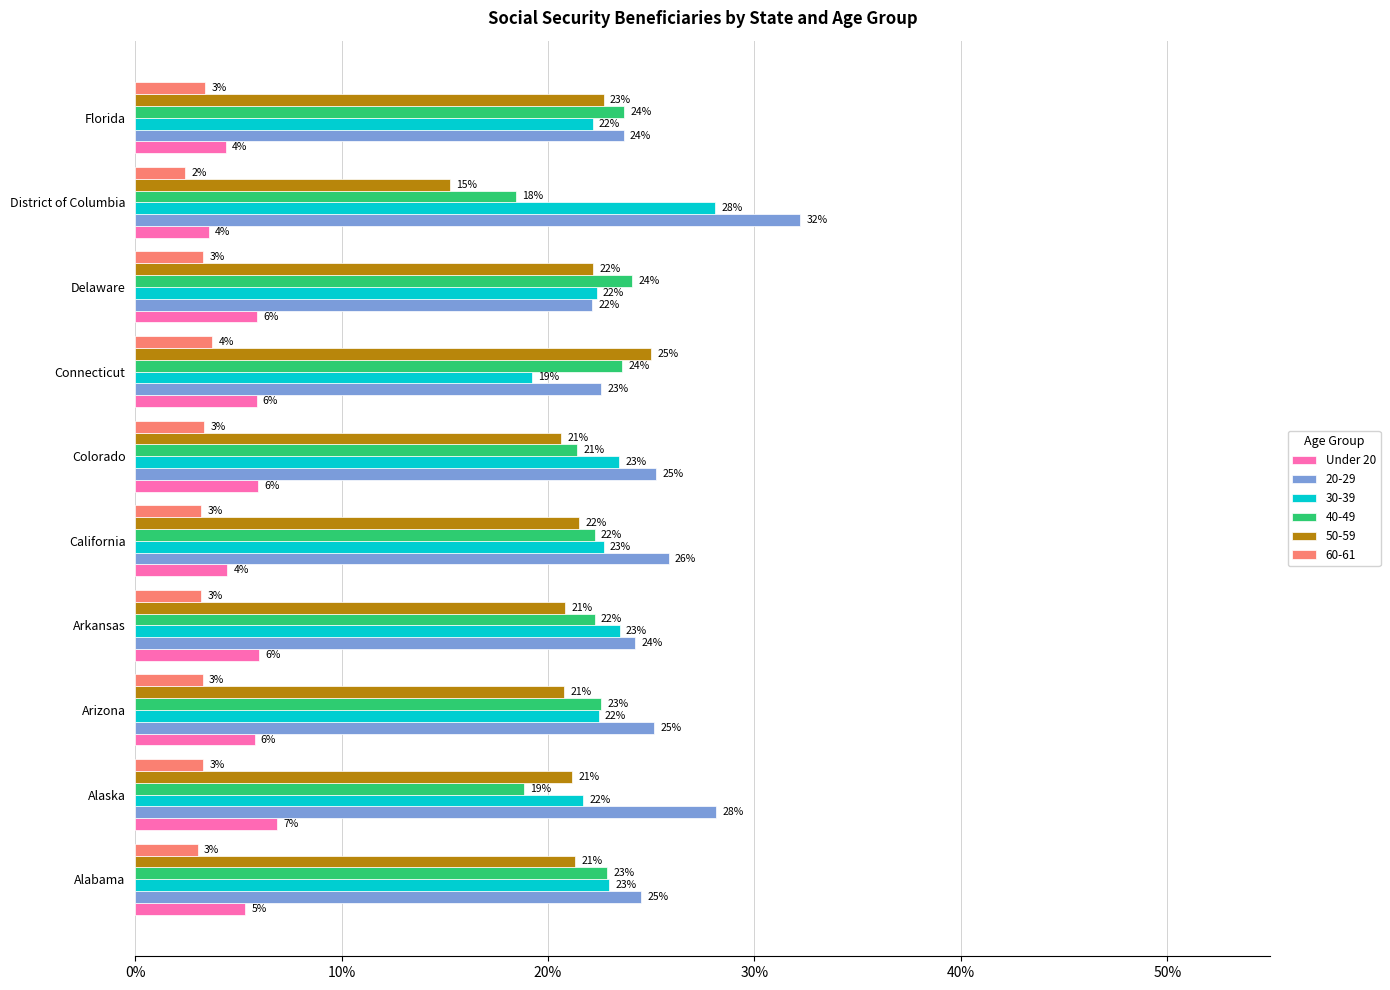

List the series in order of their peak value, highest first.

20-29, 30-39, 50-59, 40-49, Under 20, 60-61